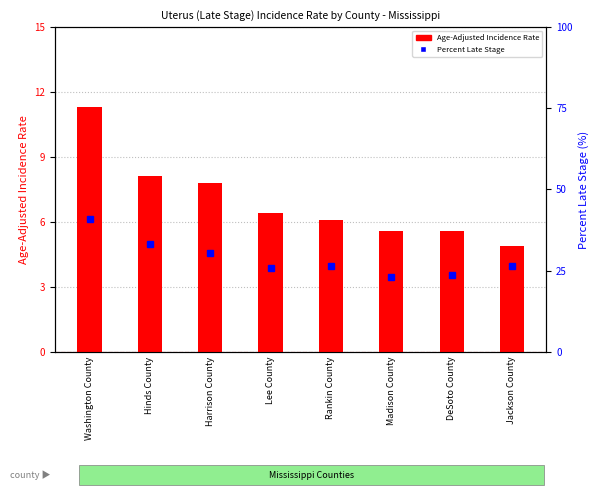

How many data points does each series have?

8